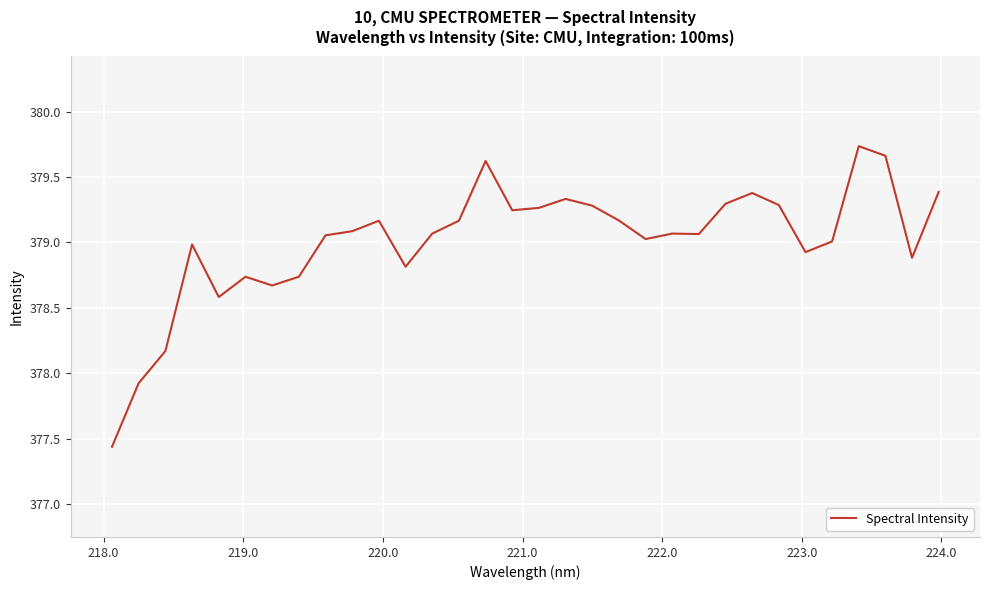

What is the minimum value shown in the chart?

377.4